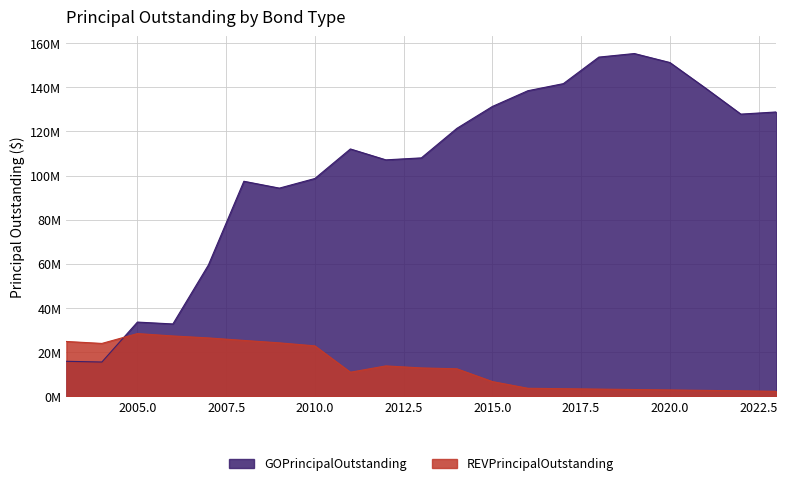

Is it true that REVPrincipalOutstanding equals 13293446 at 2010?

False